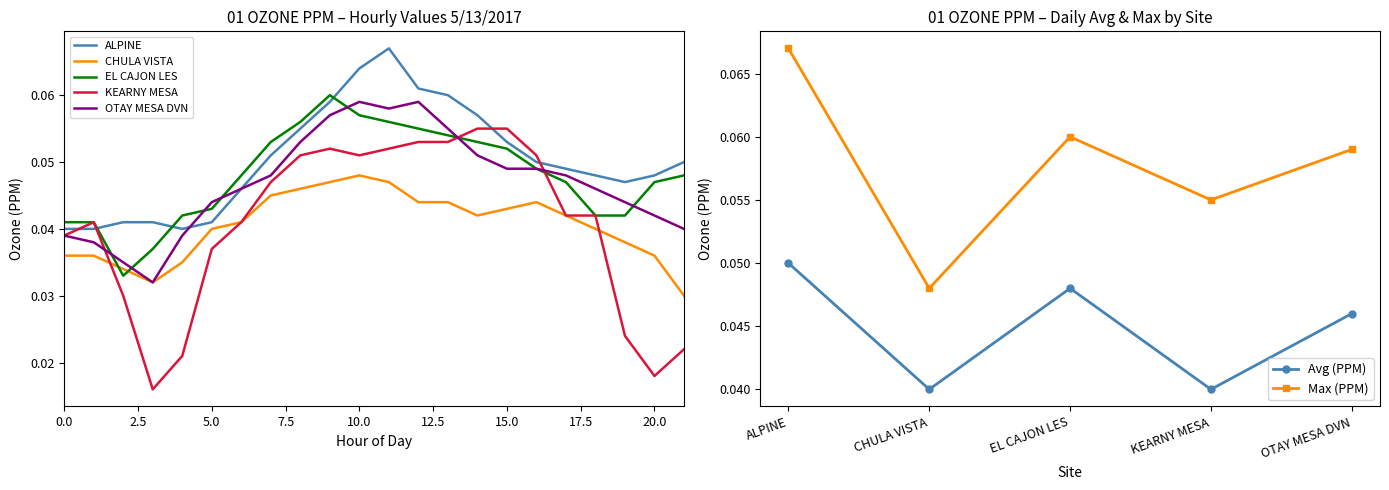

Is it true that CHULA VISTA equals 0.0 at 3?

True